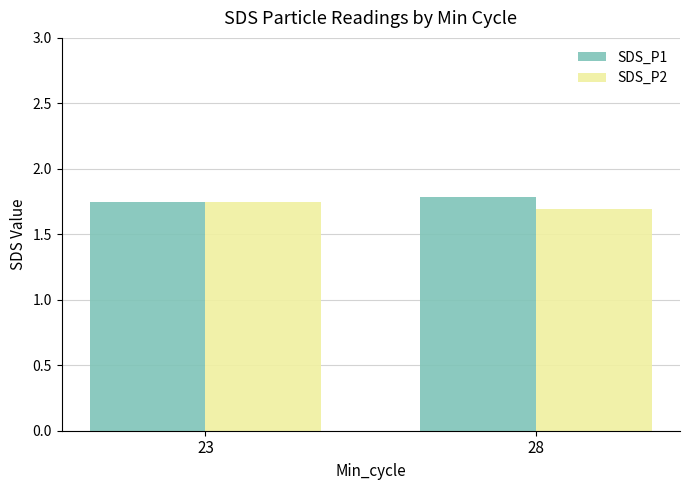

The value of SDS_P1 at 28 is 1.8. True or false?

True